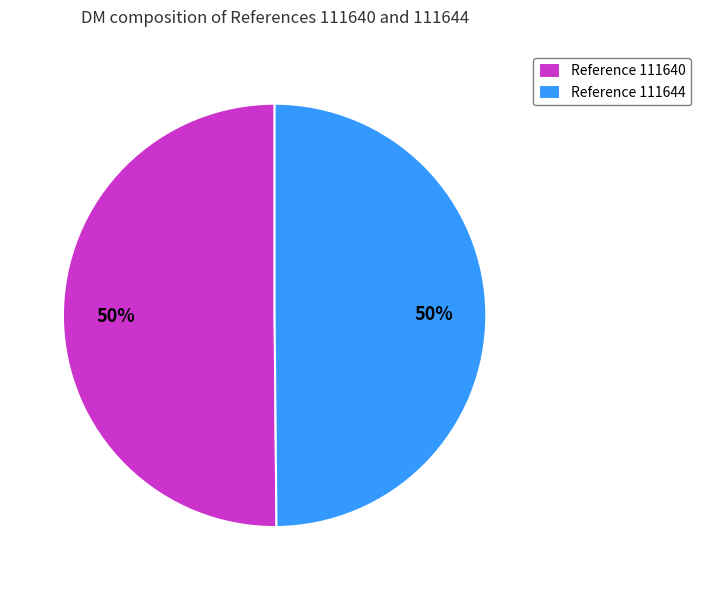

Approximately how many times larger is the value at Reference 111640 compared to Reference 111644?

1.0